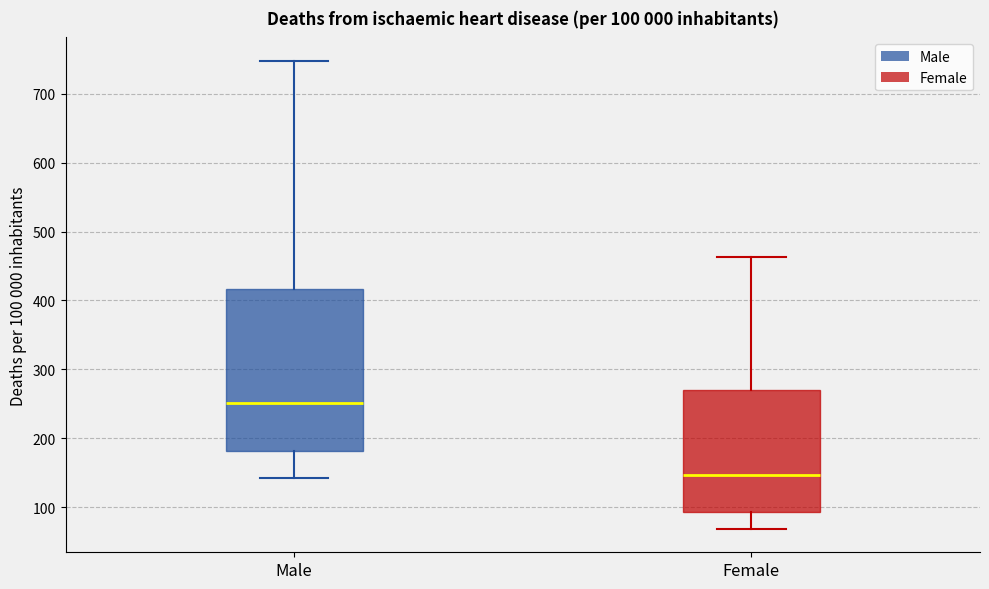

Which box is the tallest, from its lower edge to its upper edge?

Male